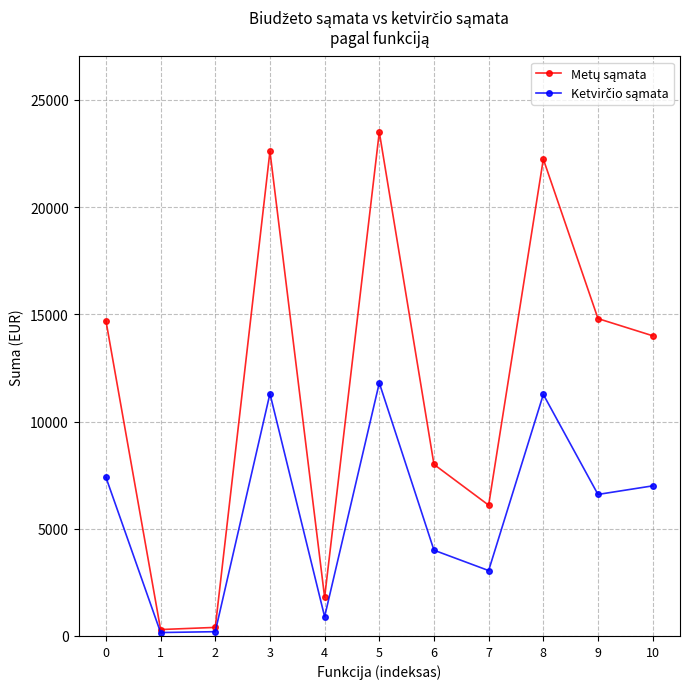

At which category is the sum across all series the highest?

5